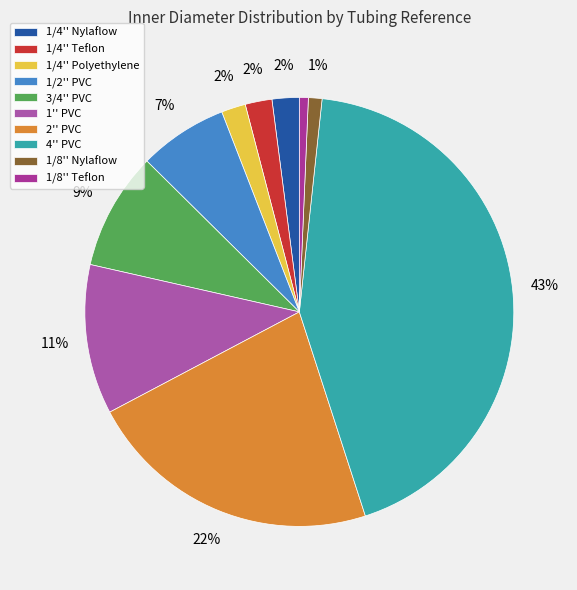

Does 2'' PVC represent more than half of the total?

No